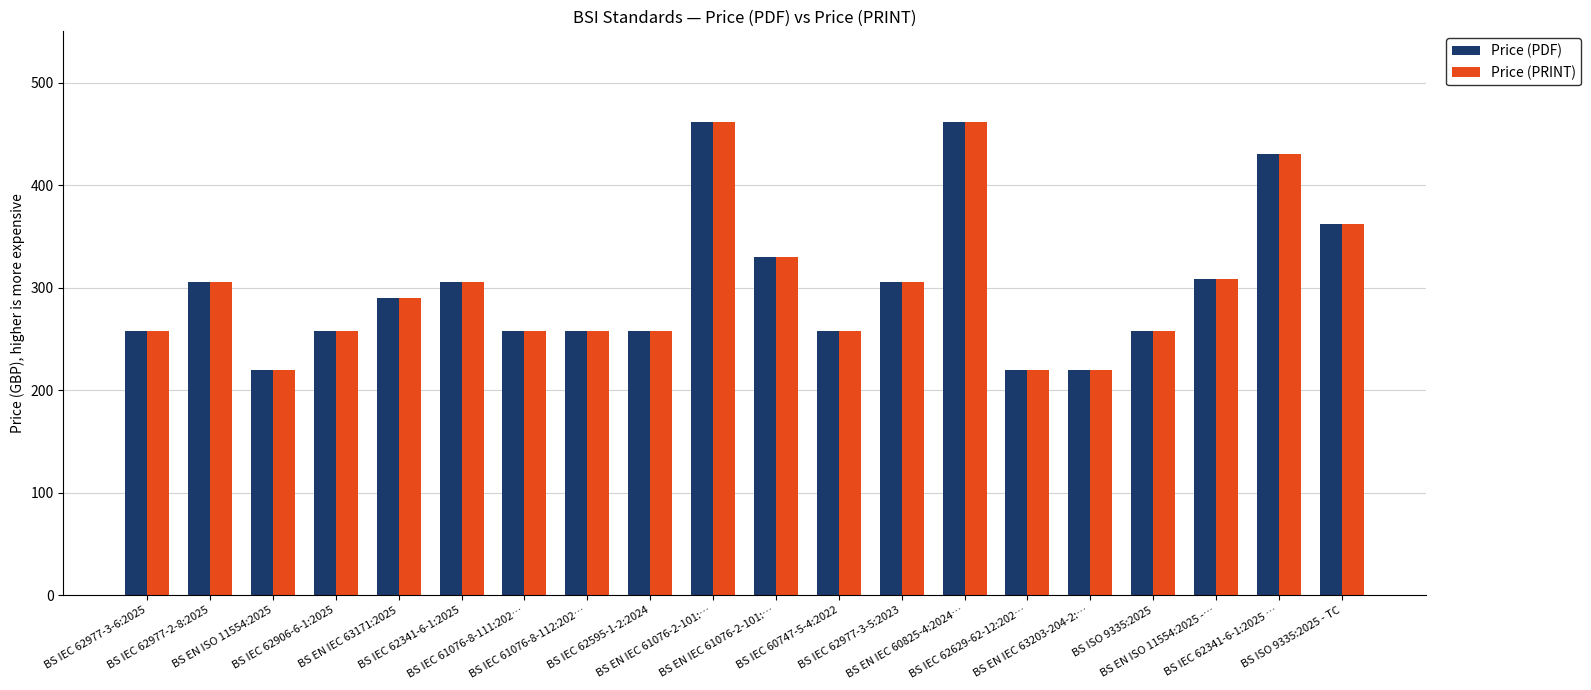

Rank the categories by Price (PDF) value from lowest to highest.

BS EN ISO 11554:2025, BS IEC 62629-62-12:202…, BS EN IEC 63203-204-2:…, BS IEC 62977-3-6:2025, BS IEC 62906-6-1:2025, BS IEC 61076-8-111:202…, BS IEC 61076-8-112:202…, BS IEC 62595-1-2:2024, BS IEC 60747-5-4:2022, BS ISO 9335:2025, BS EN IEC 63171:2025, BS IEC 62977-2-8:2025, BS IEC 62341-6-1:2025, BS IEC 62977-3-5:2023, BS EN ISO 11554:2025 -…, BS EN IEC 61076-2-101:…, BS ISO 9335:2025 - TC, BS IEC 62341-6-1:2025 …, BS EN IEC 61076-2-101:…, BS EN IEC 60825-4:2024…